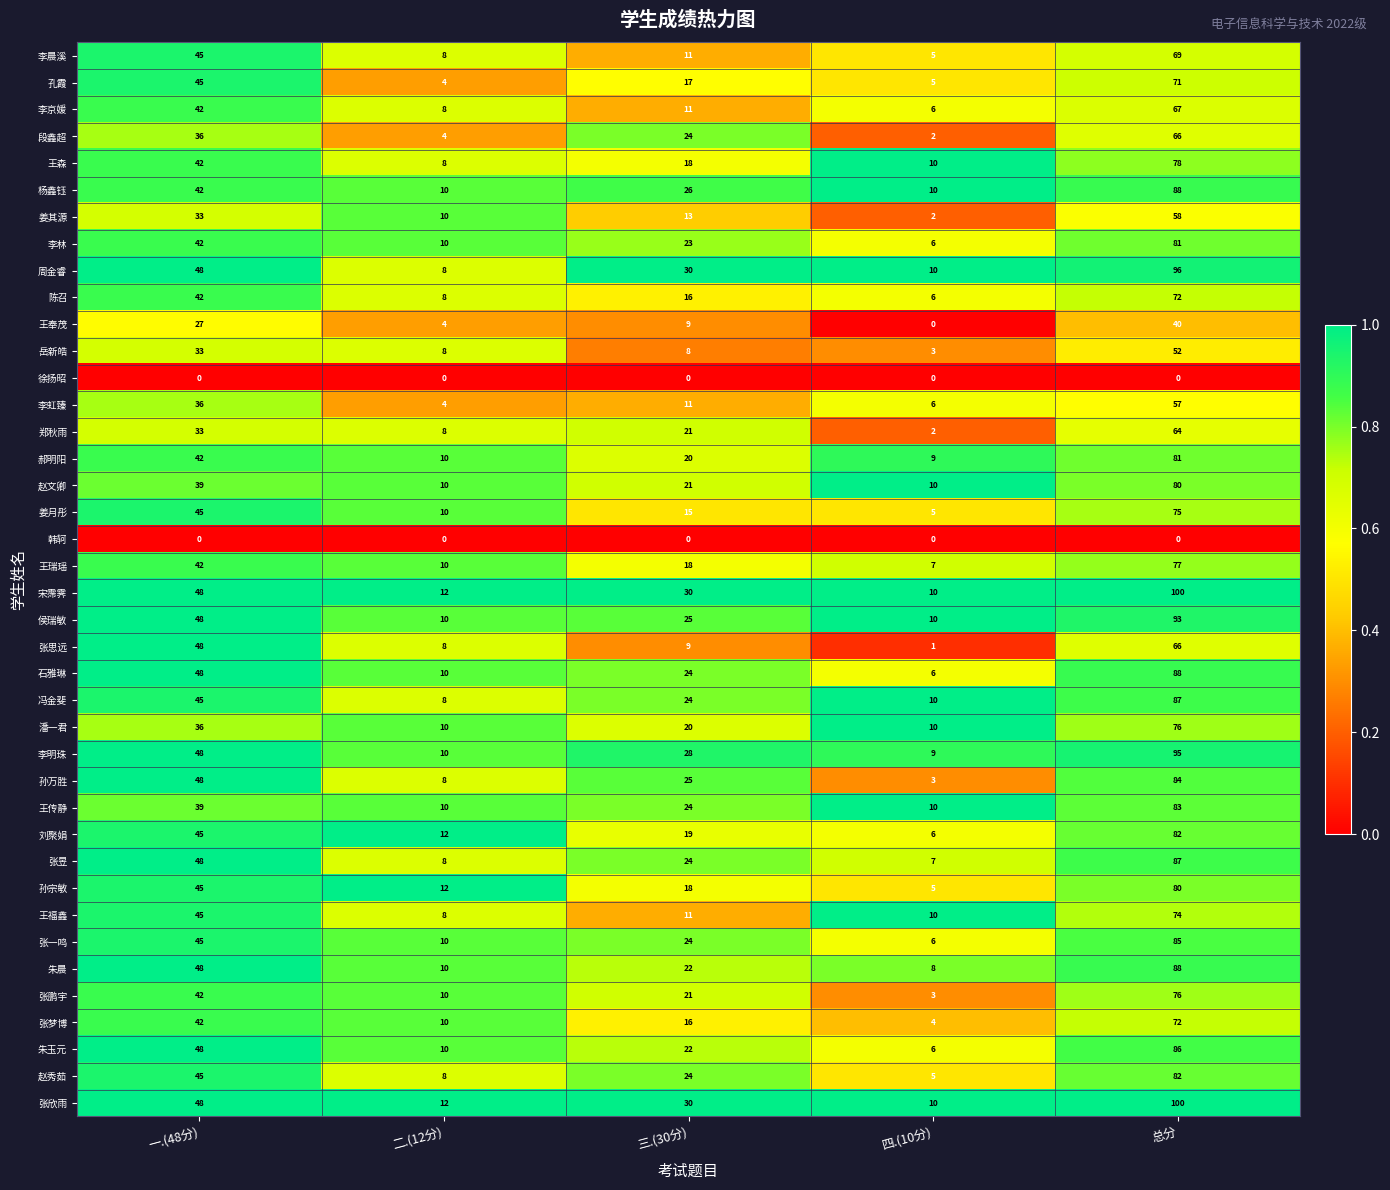

At how many categories does at least one series exceed 0?

5